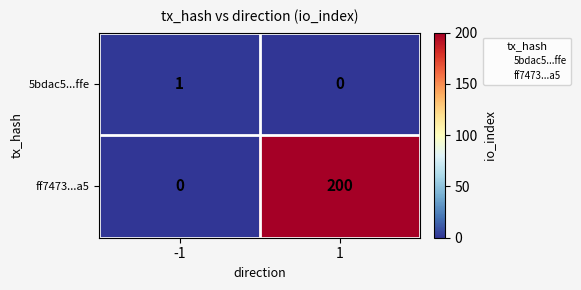

What is the spread (max minus min) of values at 1?

200